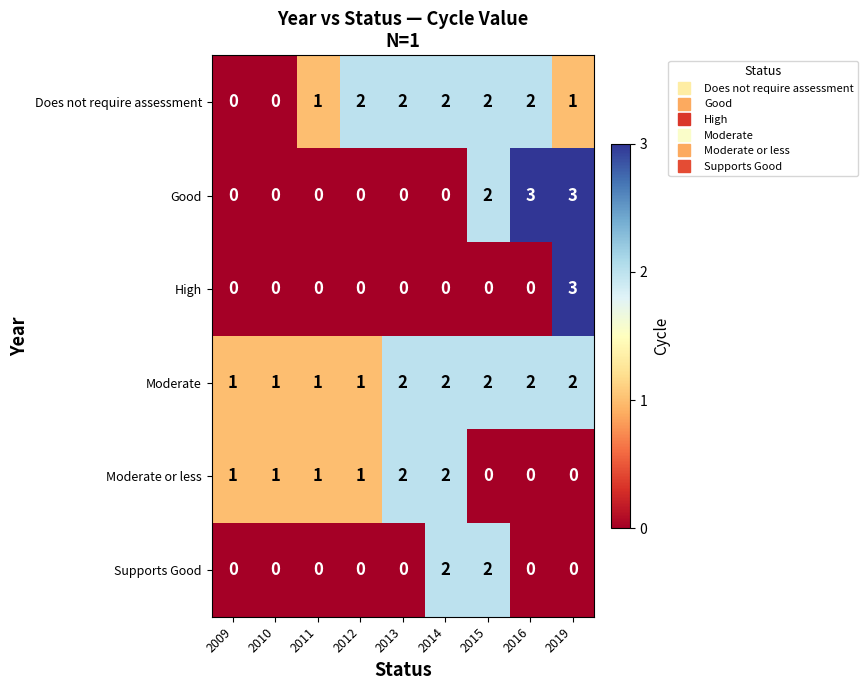

Which series has the largest total across all categories?

Moderate